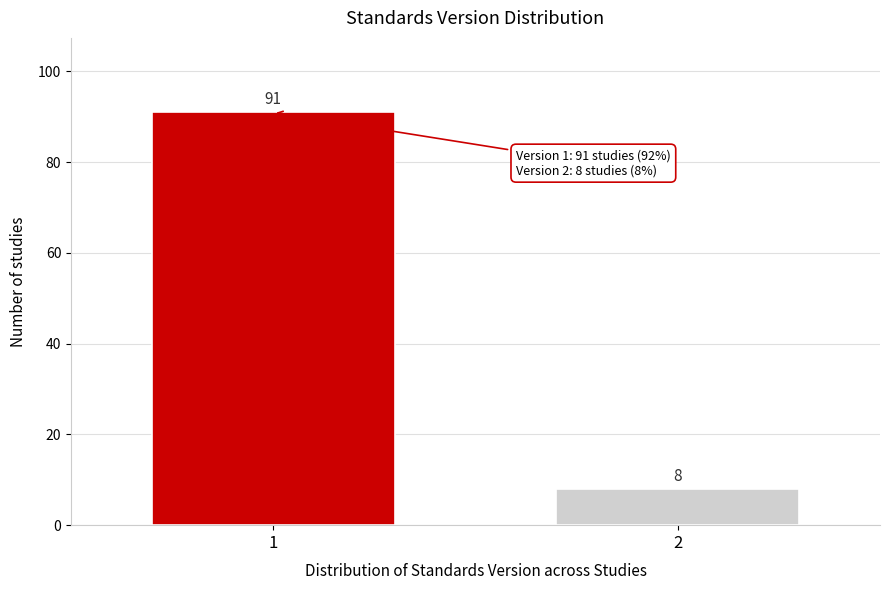

Reading left to right, what are all the values shown in this chart?

1=91	2=8